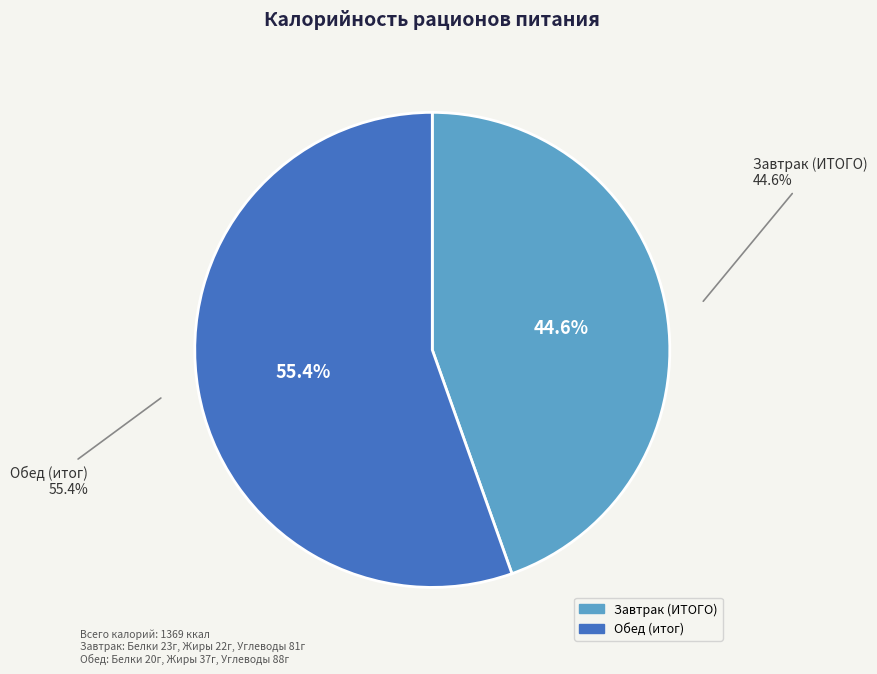

Count the number of slices in the pie.

2